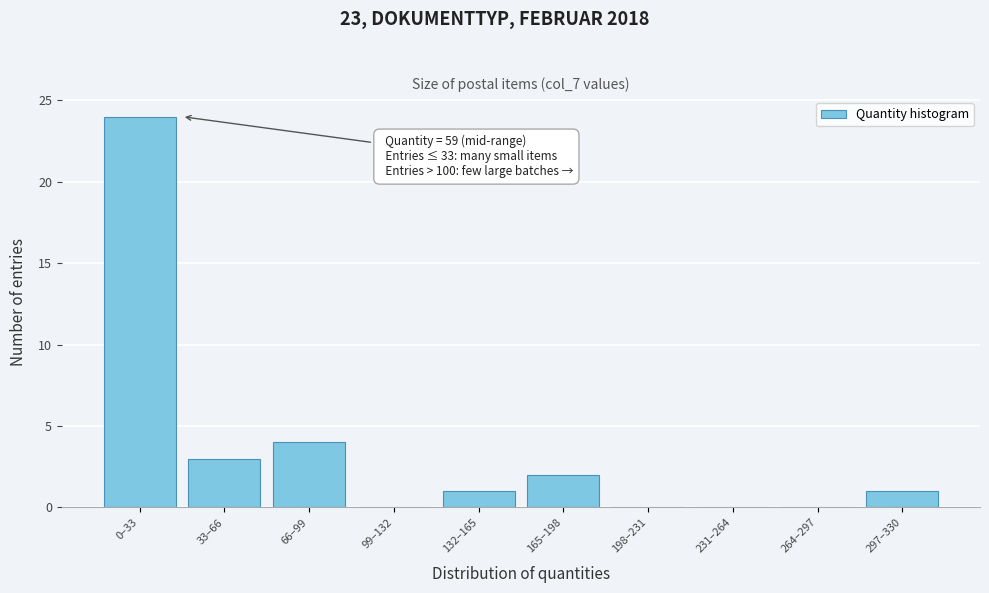

Reading left to right, what are all the values shown in this chart?

0–33=24	33–66=3	66–99=4	99–132=0	132–165=1	165–198=2	198–231=0	231–264=0	264–297=0	297–330=1